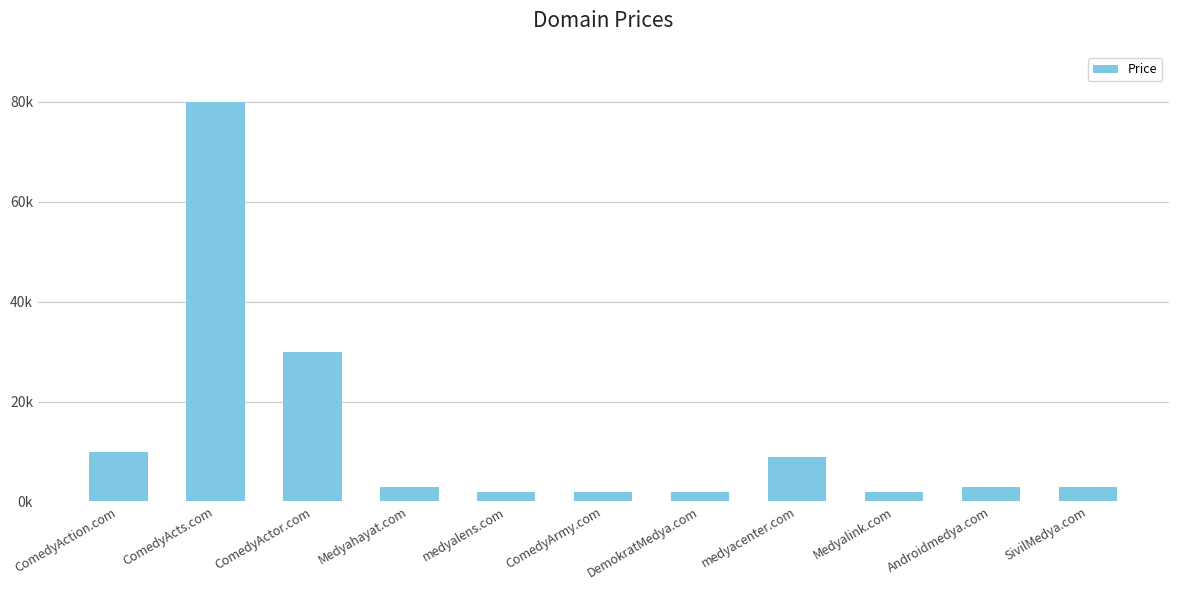

Approximately how many times larger is the value at ComedyArmy.com compared to ComedyAction.com?

0.2